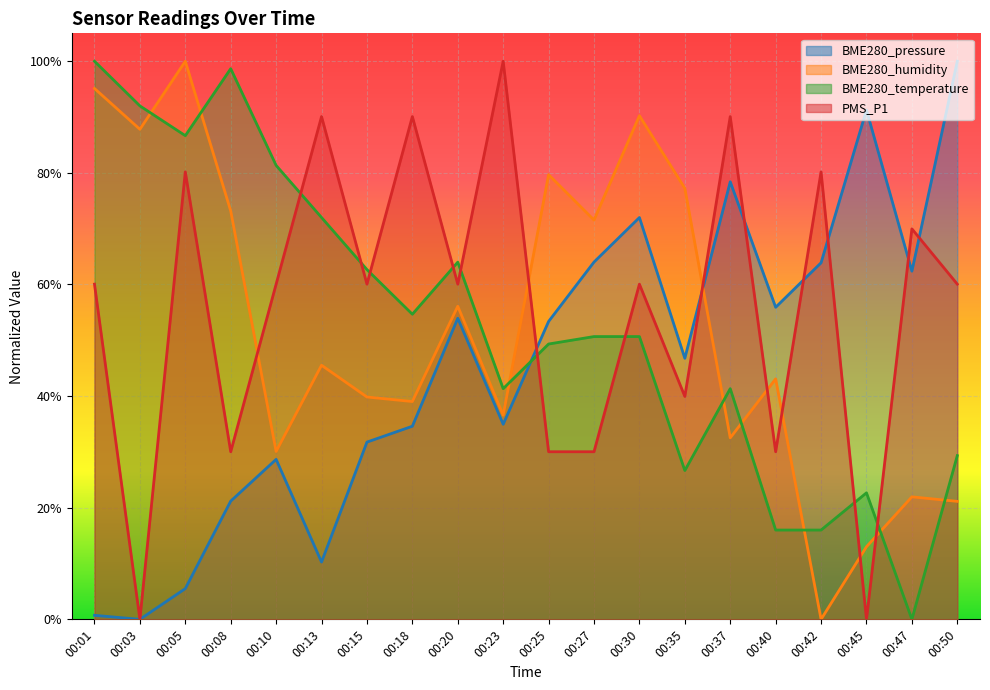

In PMS_P1, how many points are higher than both neighbors (excluding endpoints)?

8